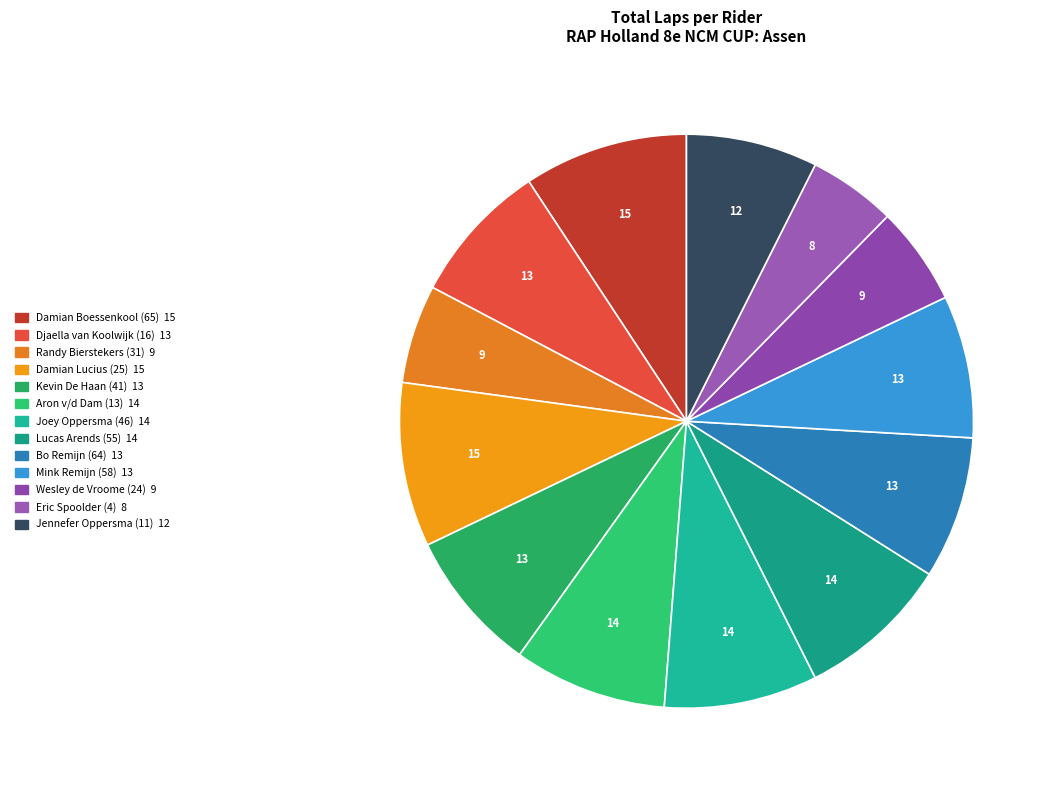

What percentage is the Damian Lucius (25) slice, to the nearest percent?

9%